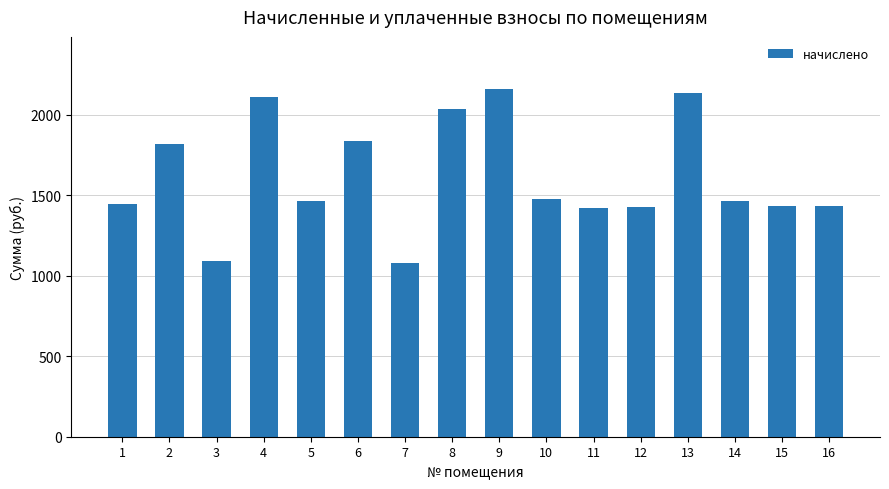

Does the chart contain any negative values?

No